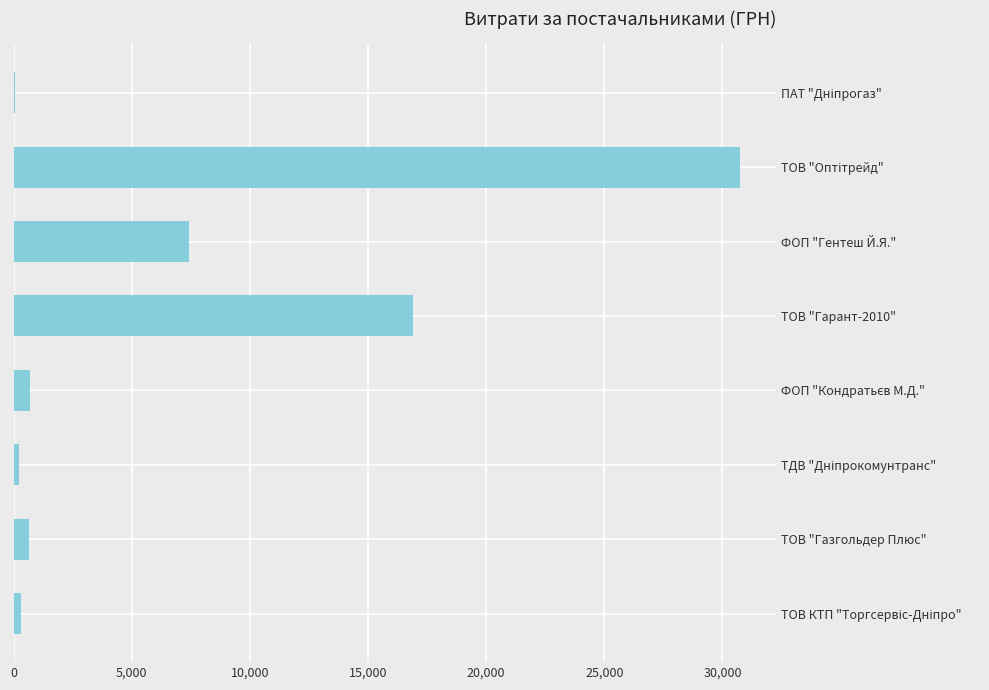

What is the sum of all values?

57040.0